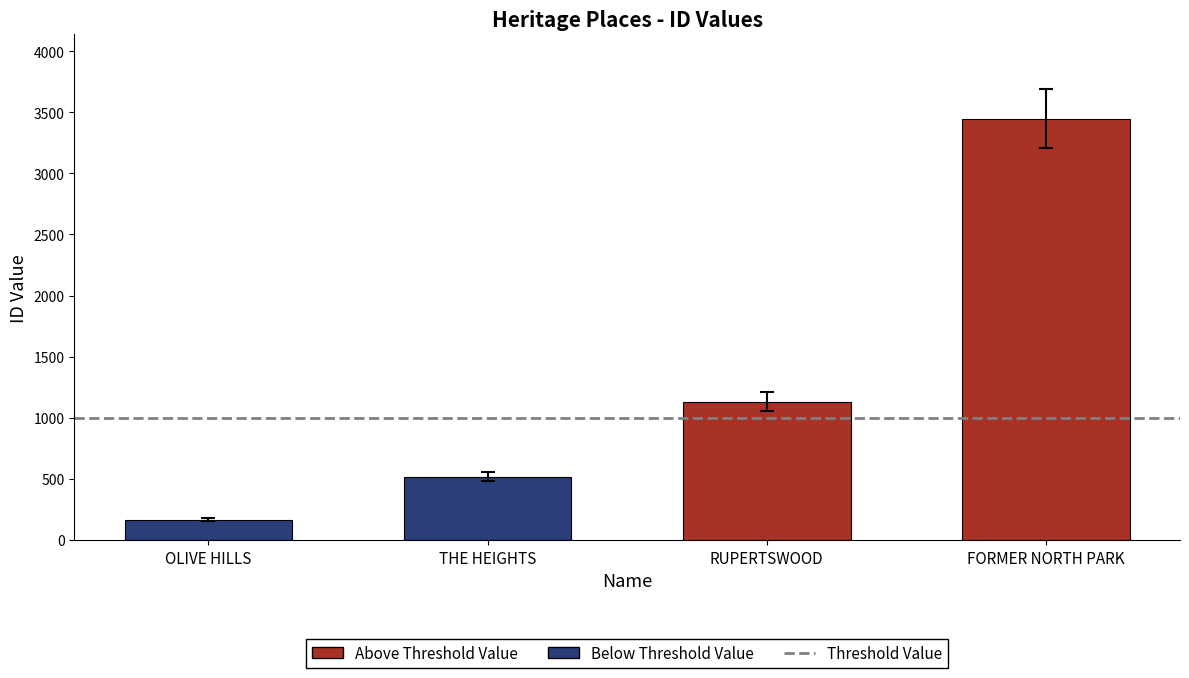

What is the maximum value shown in the chart?

3447